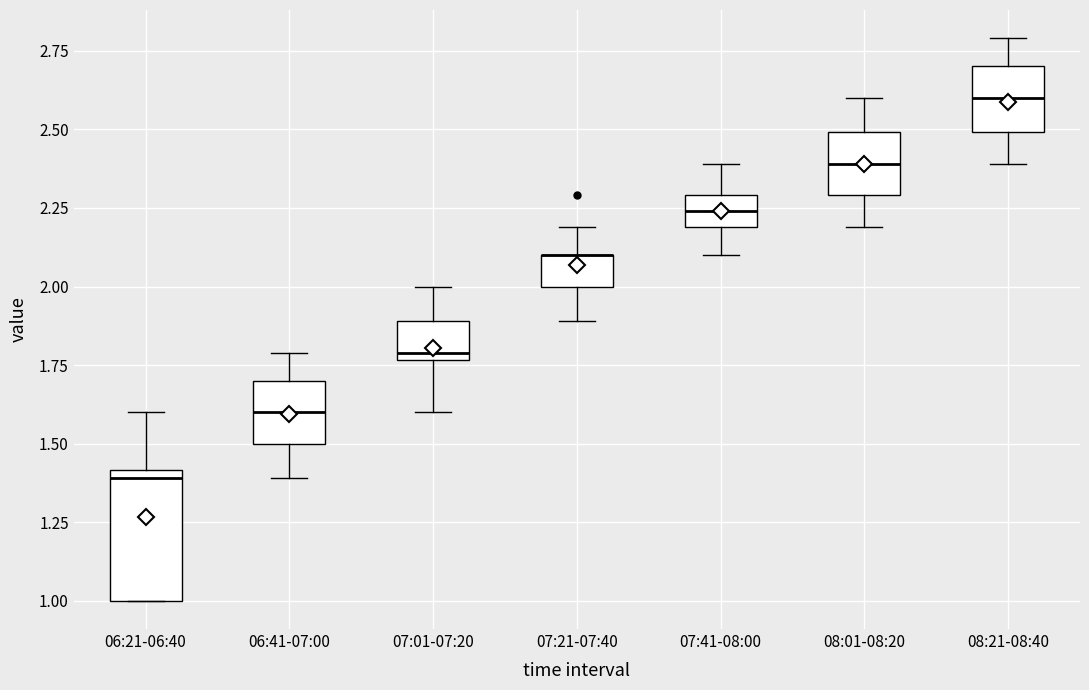

Reading left to right, transcribe this box plot: for each box, give where its median line is, the range the box spans, and where its two whiskers end, as read against the y-axis. The values are not printed on the chart, so give them approximately, as read against the axis.

06:21-06:40: median 1.40 (just below the box's upper edge), box 1.00 to 1.40, whiskers 1.00 to 1.60
06:41-07:00: median 1.60, box 1.50 to 1.70, whiskers 1.40 to 1.80
07:01-07:20: median 1.80, box 1.75 to 1.90, whiskers 1.60 to 2.00
07:21-07:40: median 2.10 (drawn on the box's upper edge), box 2.00 to 2.10, whiskers 1.90 to 2.20
07:41-08:00: median 2.25, box 2.20 to 2.30, whiskers 2.10 to 2.40
08:01-08:20: median 2.40, box 2.30 to 2.50, whiskers 2.20 to 2.60
08:21-08:40: median 2.60, box 2.50 to 2.70, whiskers 2.40 to 2.80